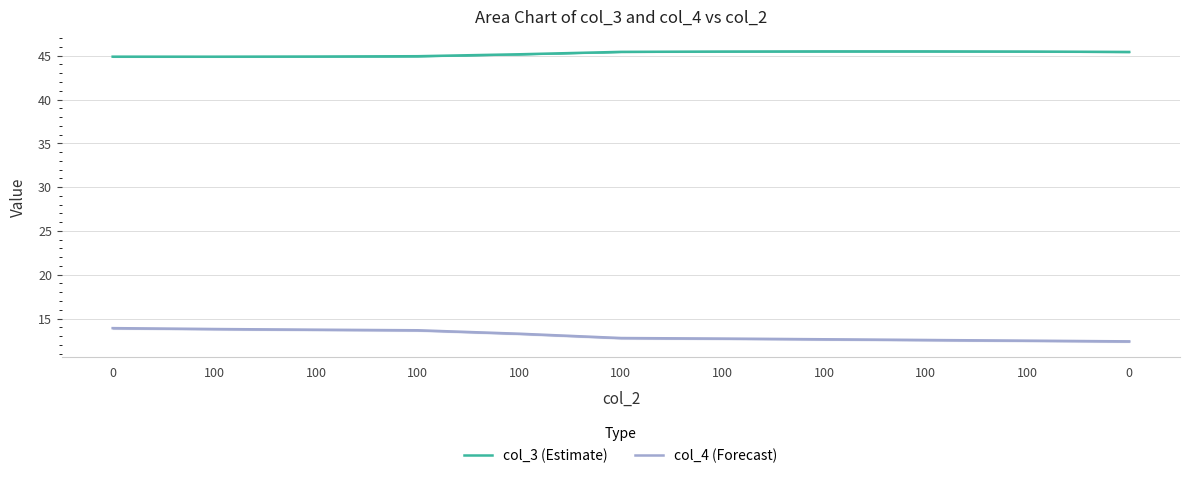

True or false: col_3 (Estimate) and col_4 (Forecast) intersect in this chart.

False